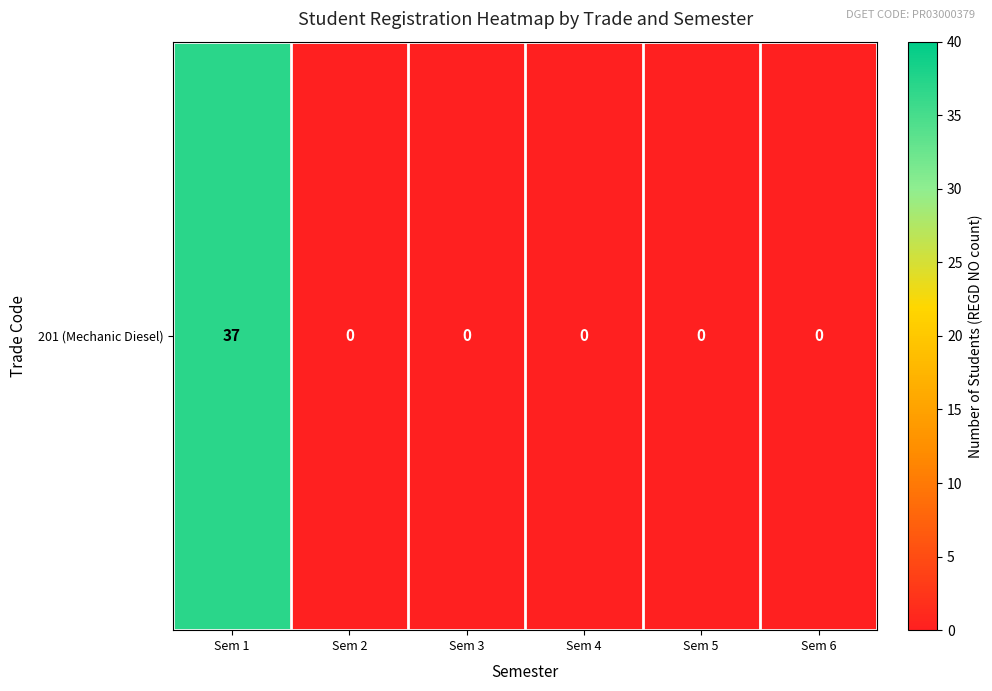

Reading left to right, transcribe all the data shown in this chart.

Sem 1=37	Sem 2=0	Sem 3=0	Sem 4=0	Sem 5=0	Sem 6=0